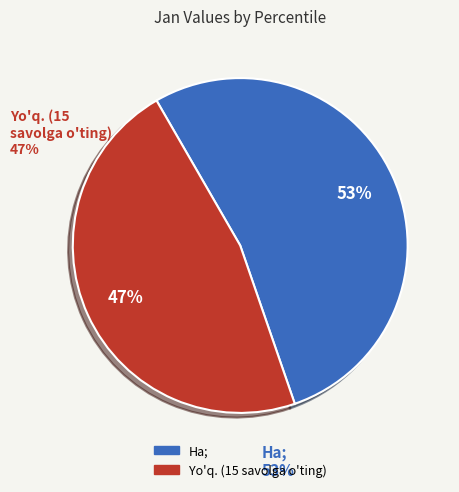

To the nearest percent, what is the difference between the largest and smallest slice percentages?

6%